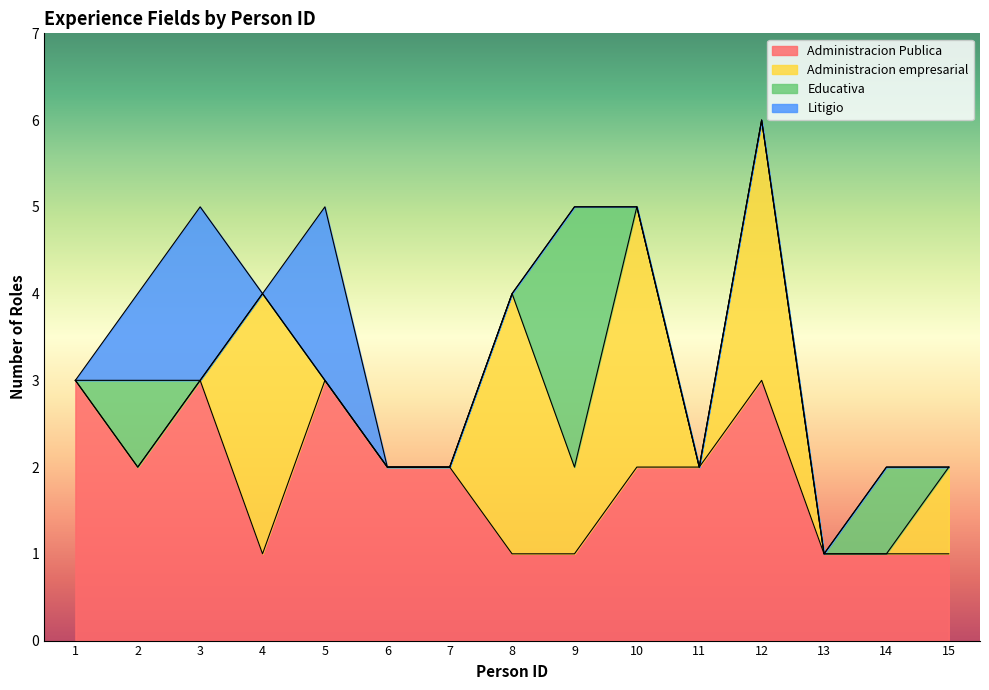

What is the sum of all Litigio values?

5